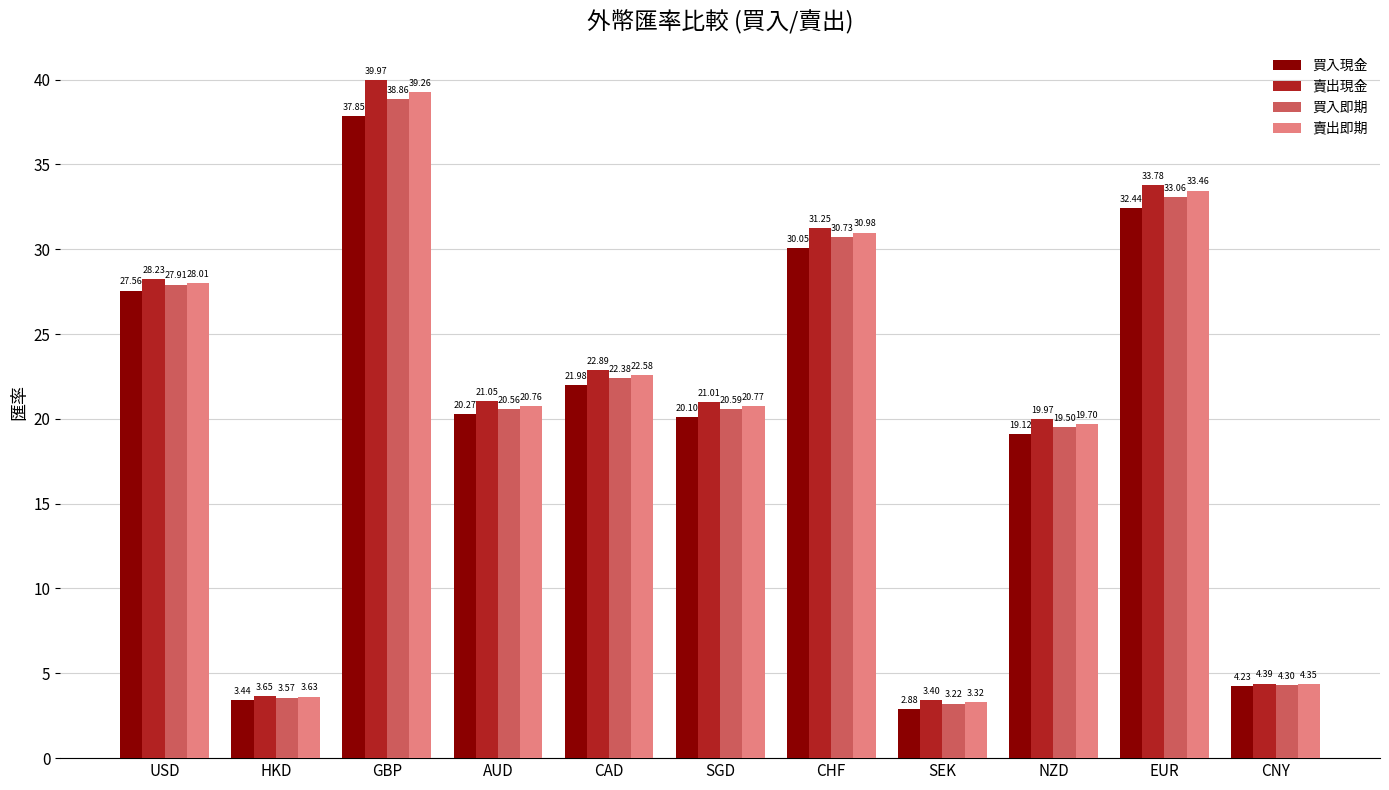

What is the sum of all 買入即期 values?

224.7